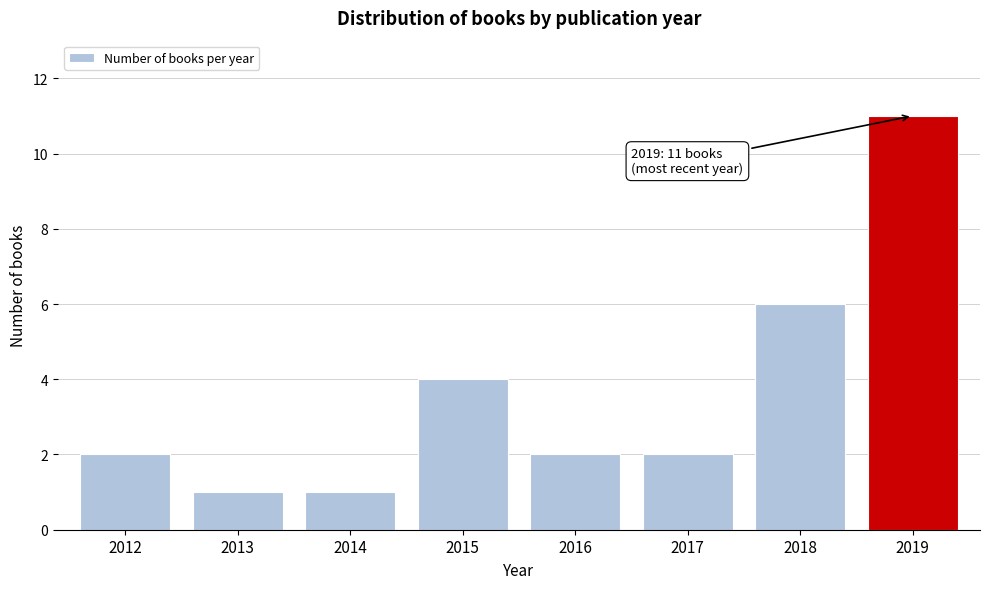

Reading right to left, what are all the values shown in this chart?

11	6	2	2	4	1	1	2